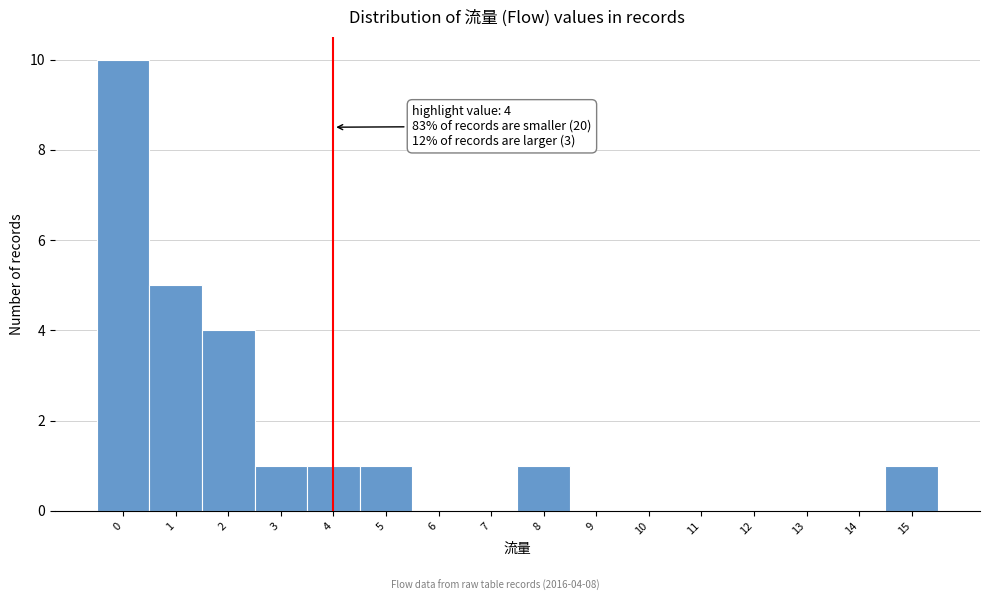

Over which range of the x-axis is the bar tallest?

-0.5 to 0.5